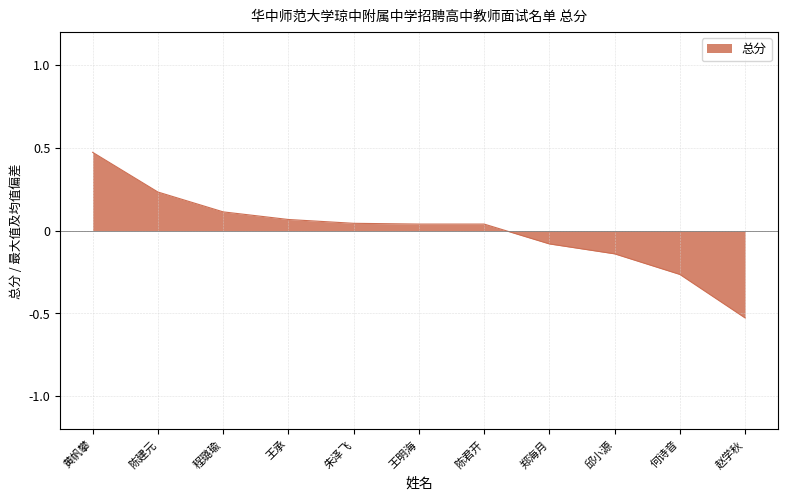

Which label corresponds to the largest value in the chart?

黄帆攀